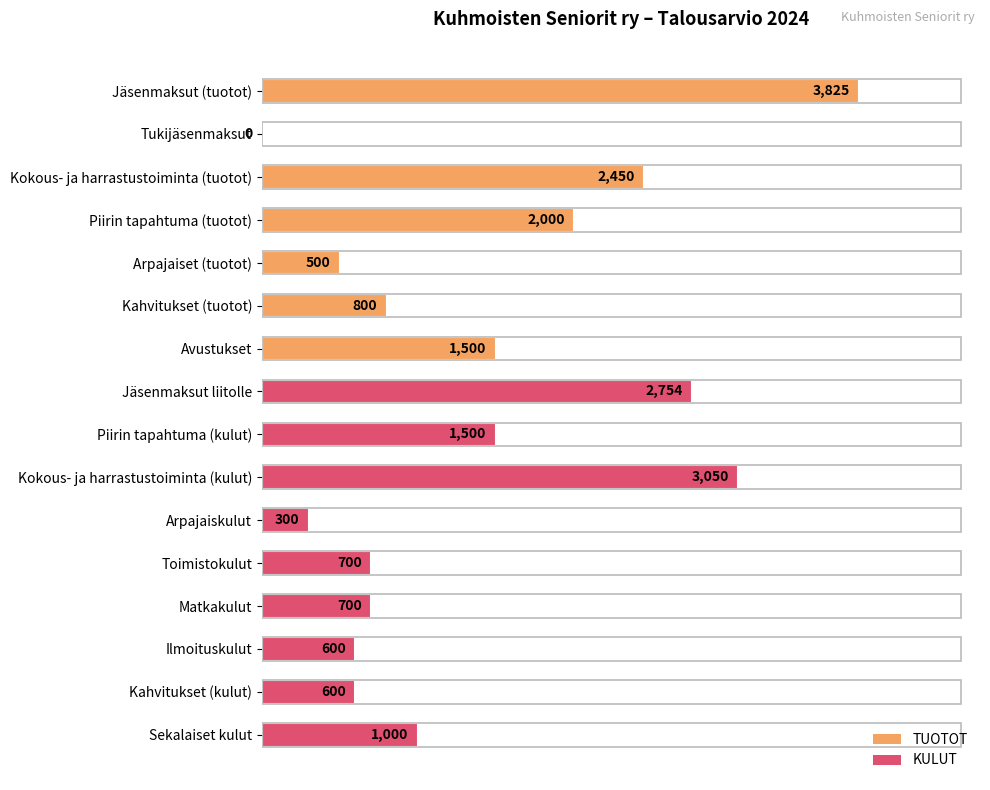

What is the change in value from Kokous- ja harrastustoiminta (kulut) to Sekalaiset kulut?

-2050